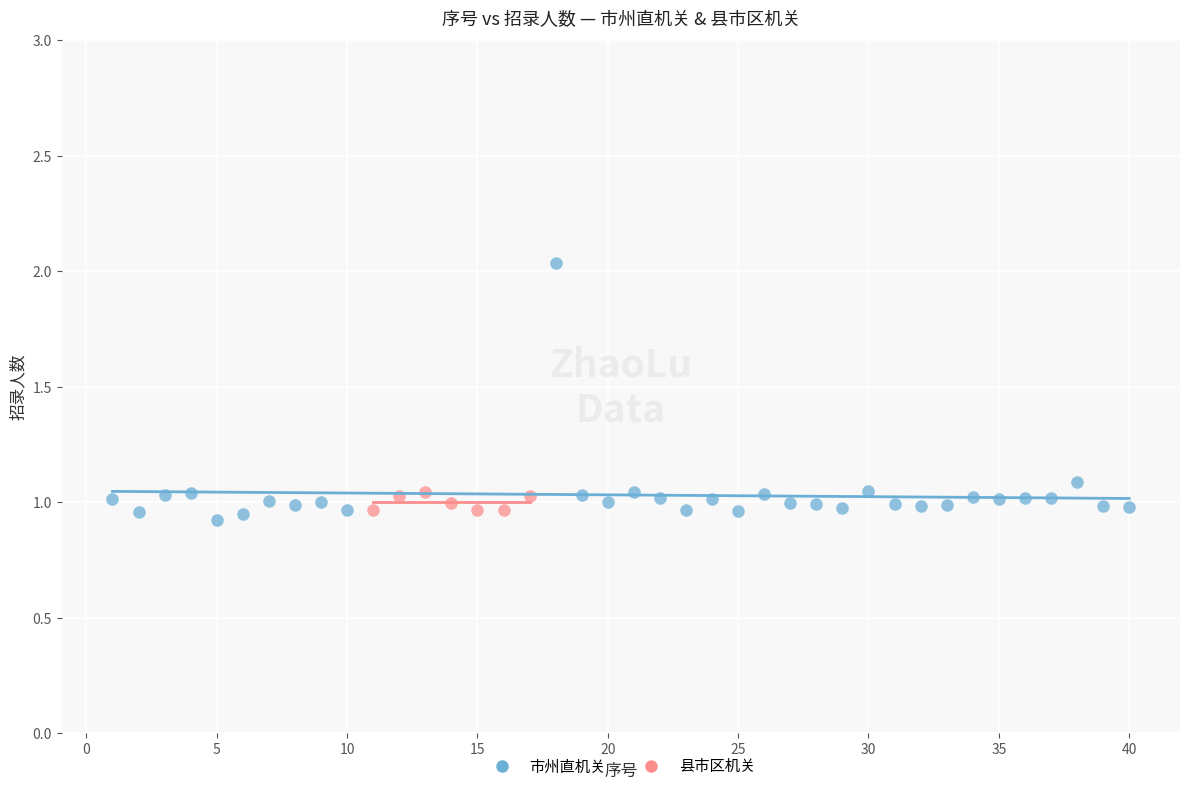

Which series reaches the maximum Y coordinate?

市州直机关